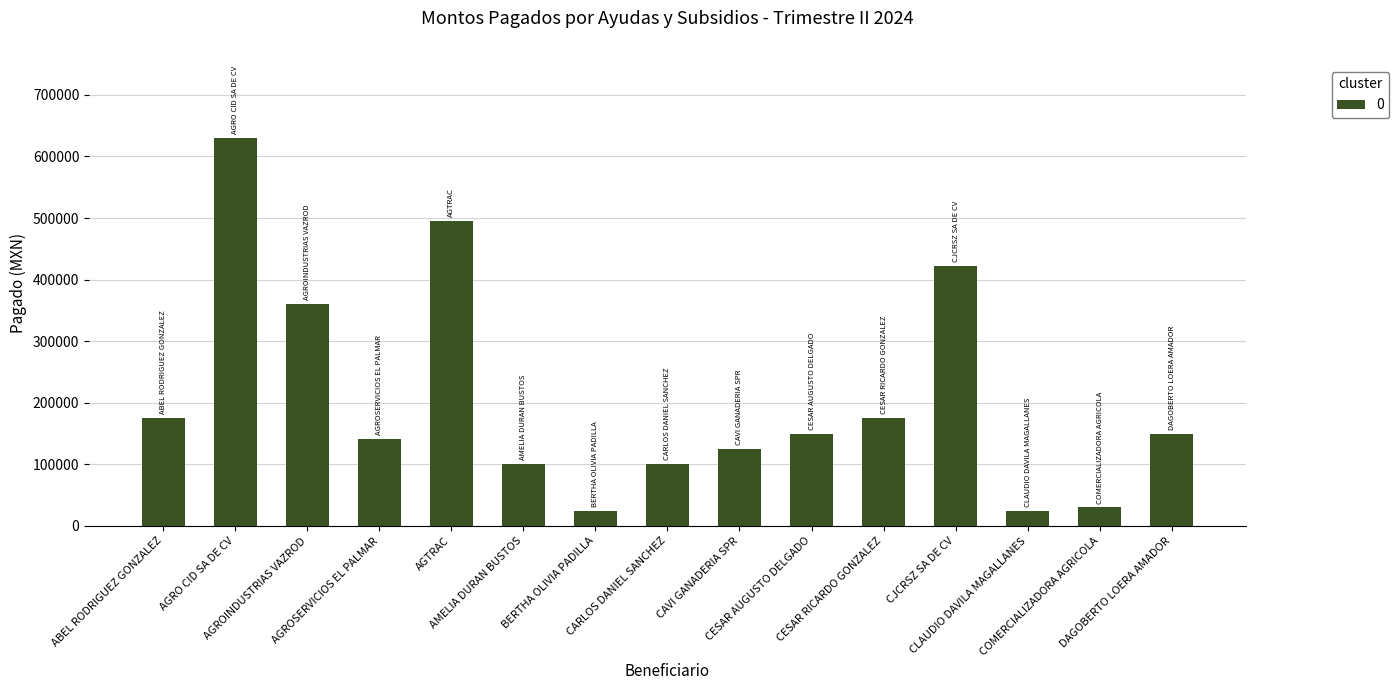

What is the value of the 13th bar from the left?

25000